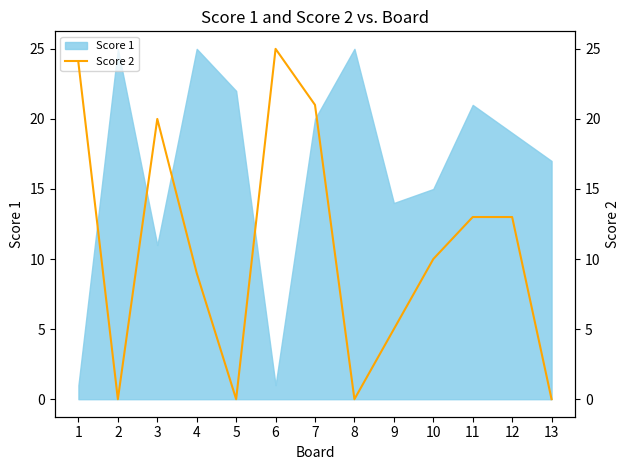

The value of Score 1 at 12 is 31. True or false?

False